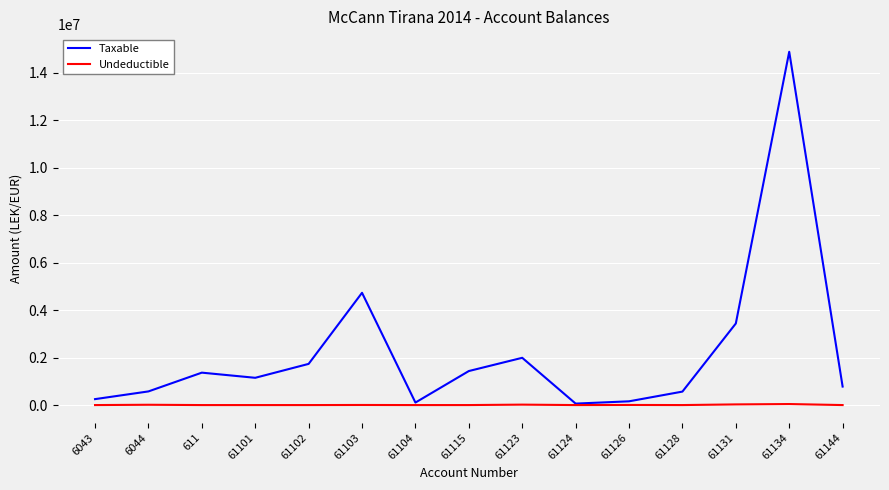

What is the difference between the maximum and minimum values in the Undeductible series?

43299.0